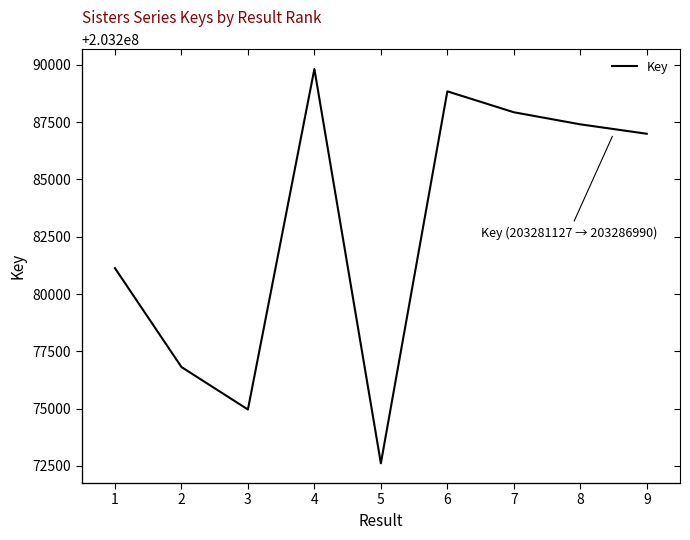

How many data points does each series have?

9